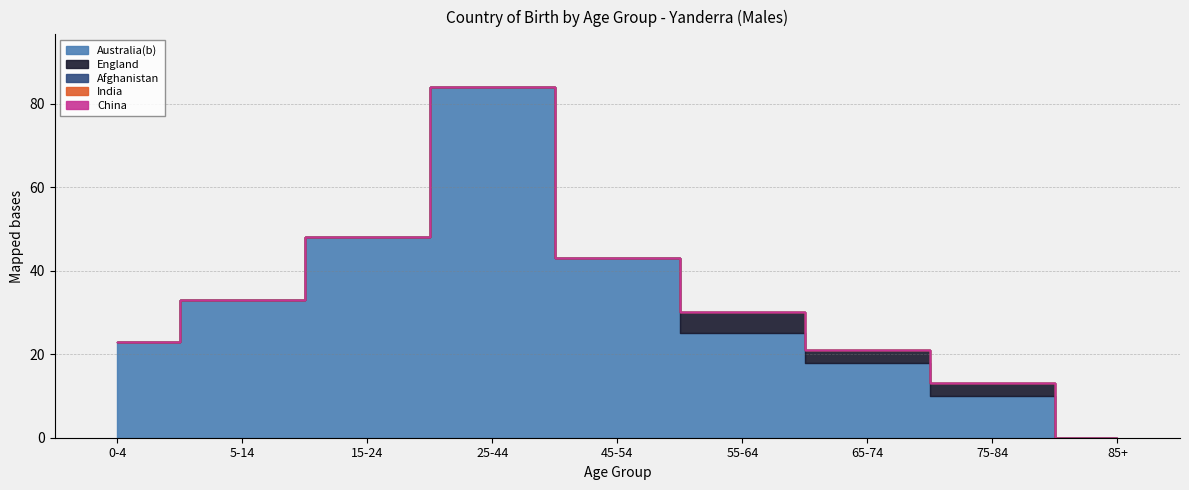

True or false: England and India cross at least once.

False